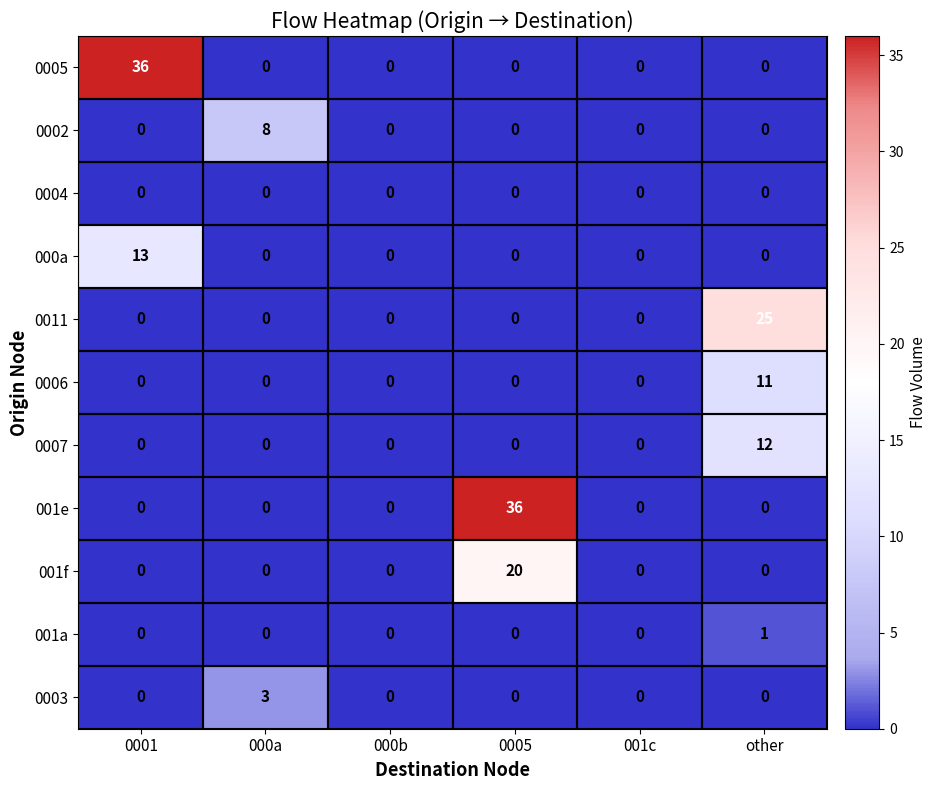

What is the difference between the 000a values at 0005 and 0001?

13